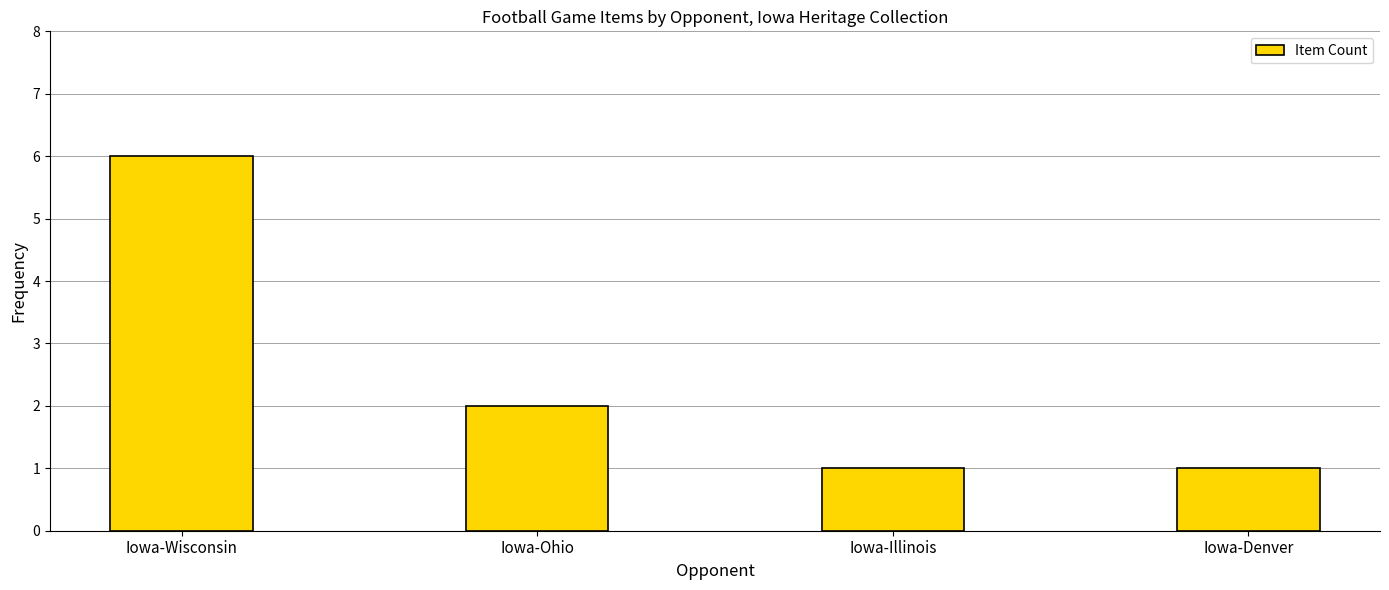

What is the minimum value shown in the chart?

1